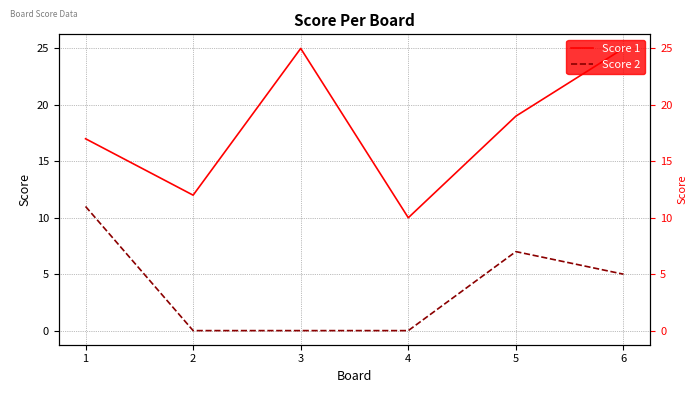

What is the sum of all Score 2 values?

23